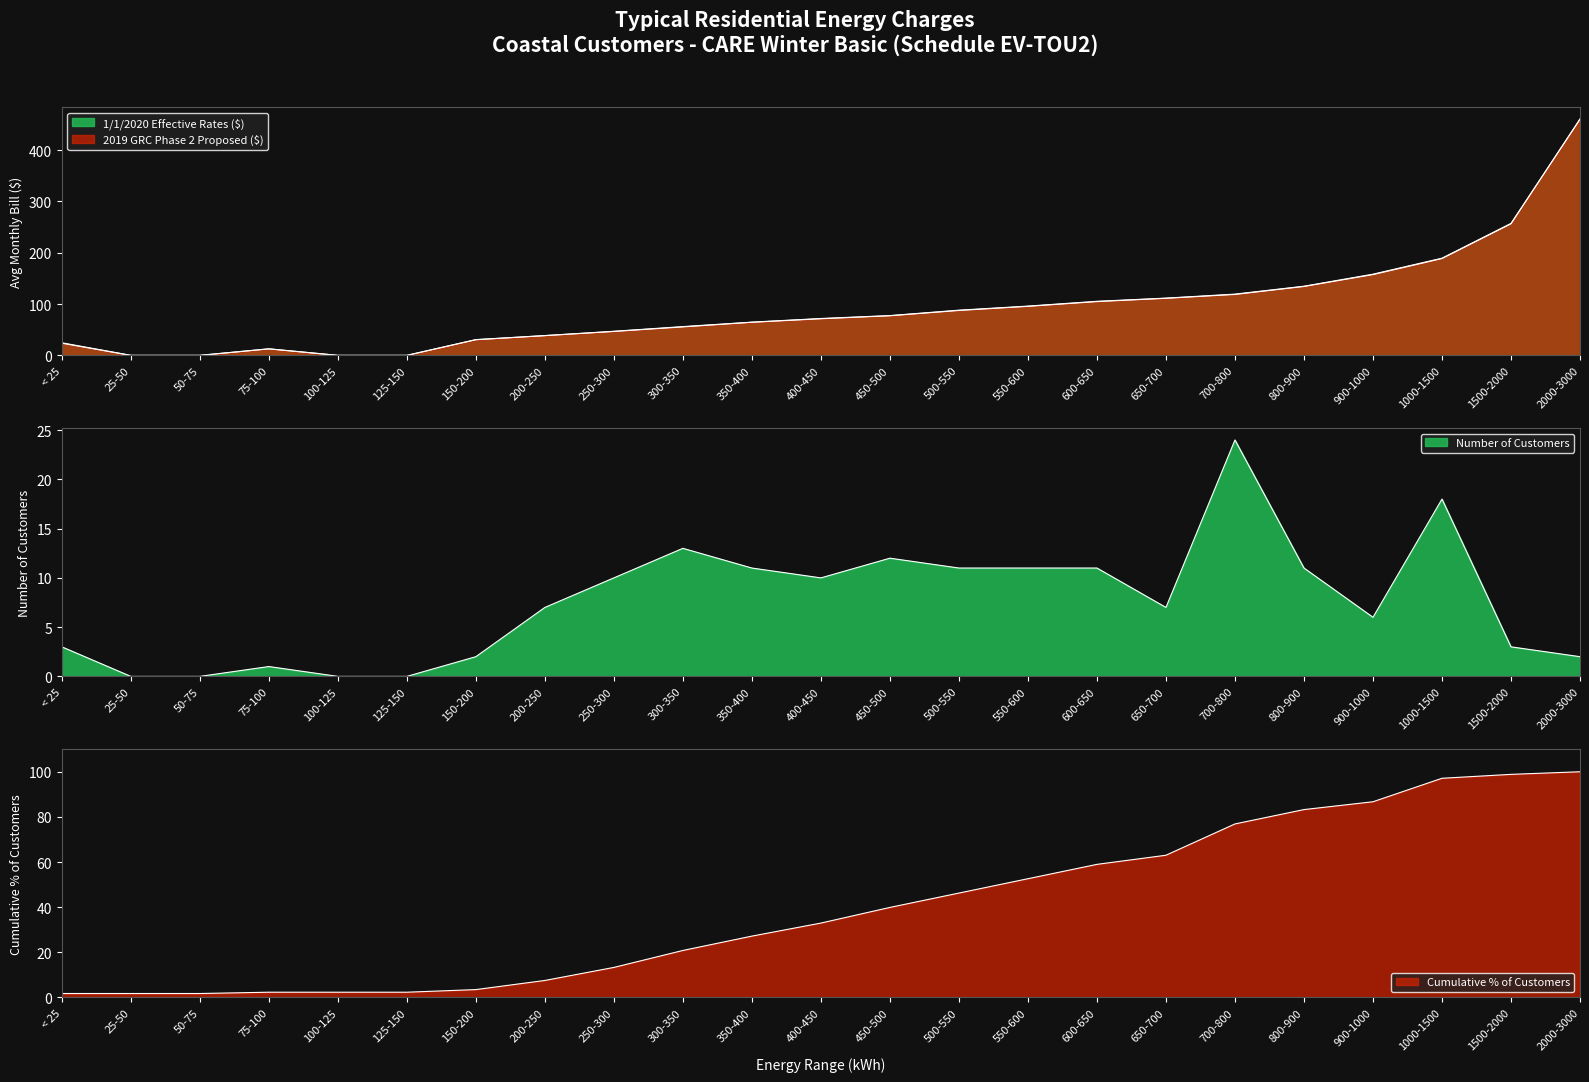

What is the maximum value shown in the chart?

460.8